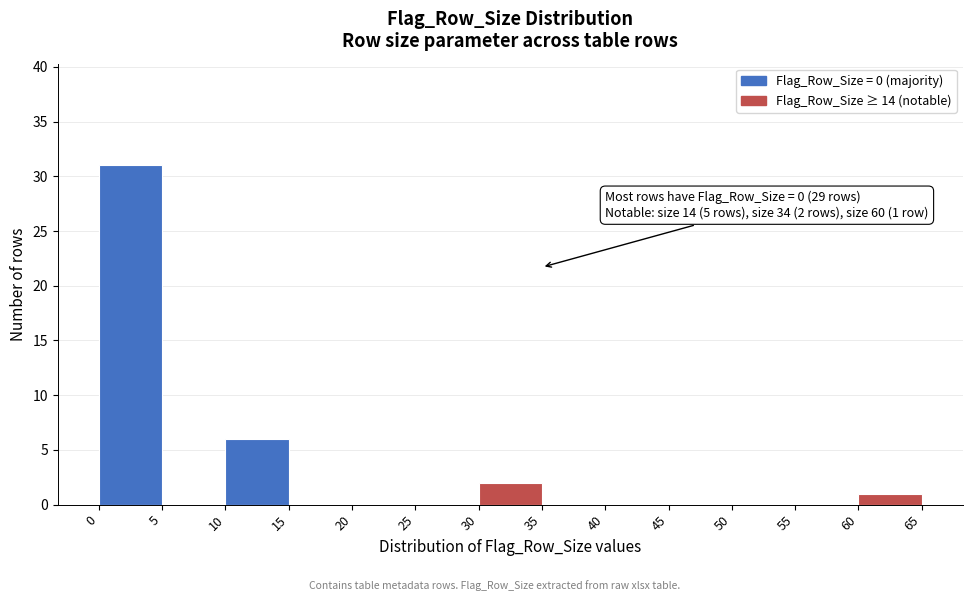

Which range on the x-axis has the tallest bar?

0 to 5